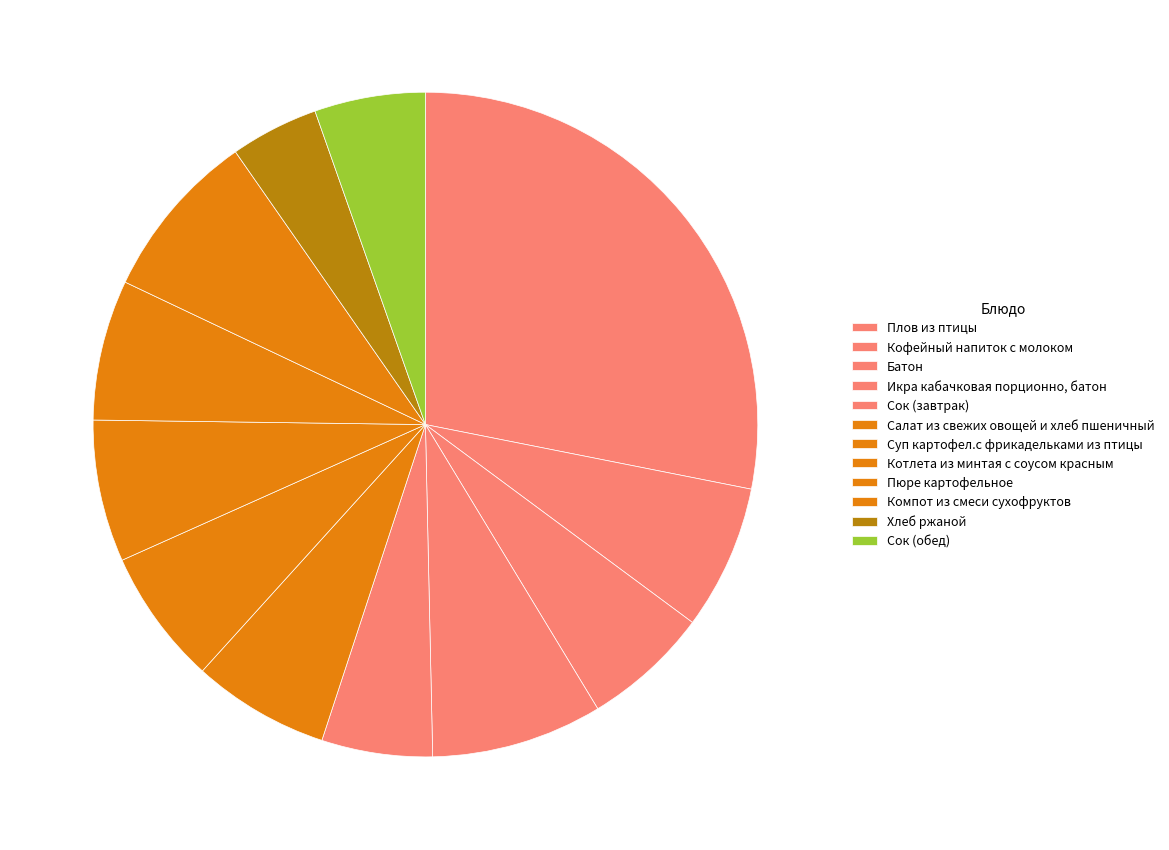

Does any single category account for the majority?

No